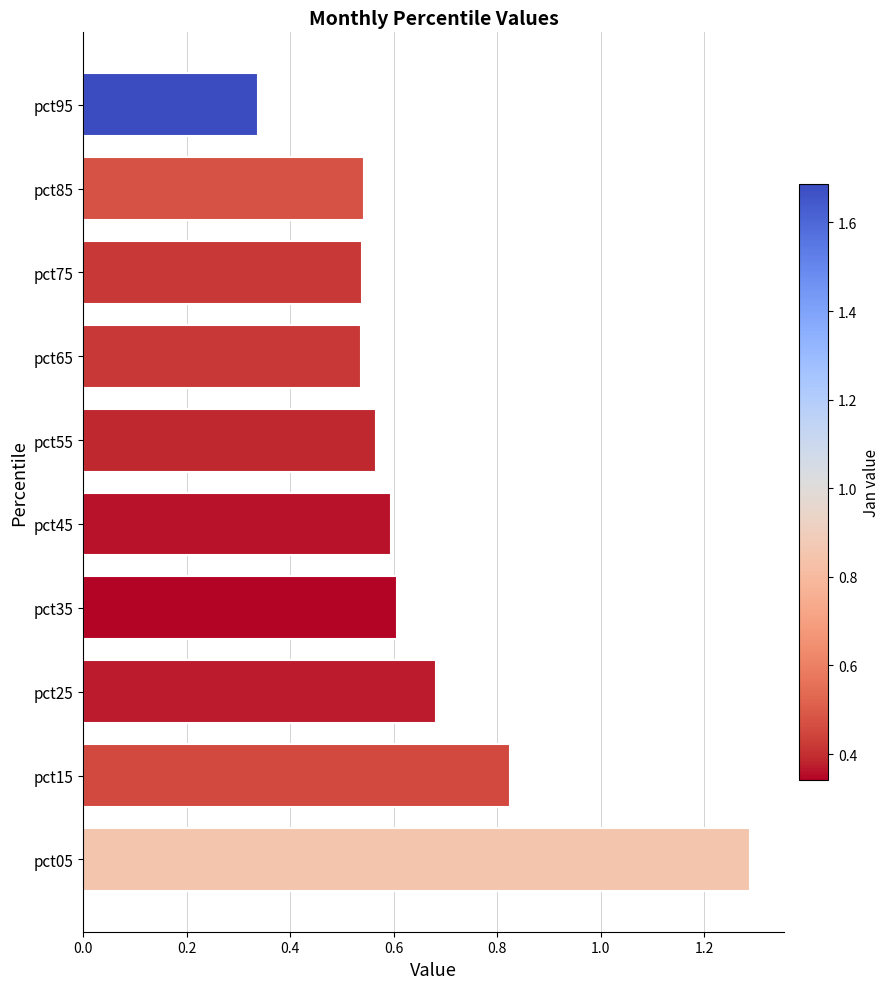

Which category has the highest value across all series?

pct05